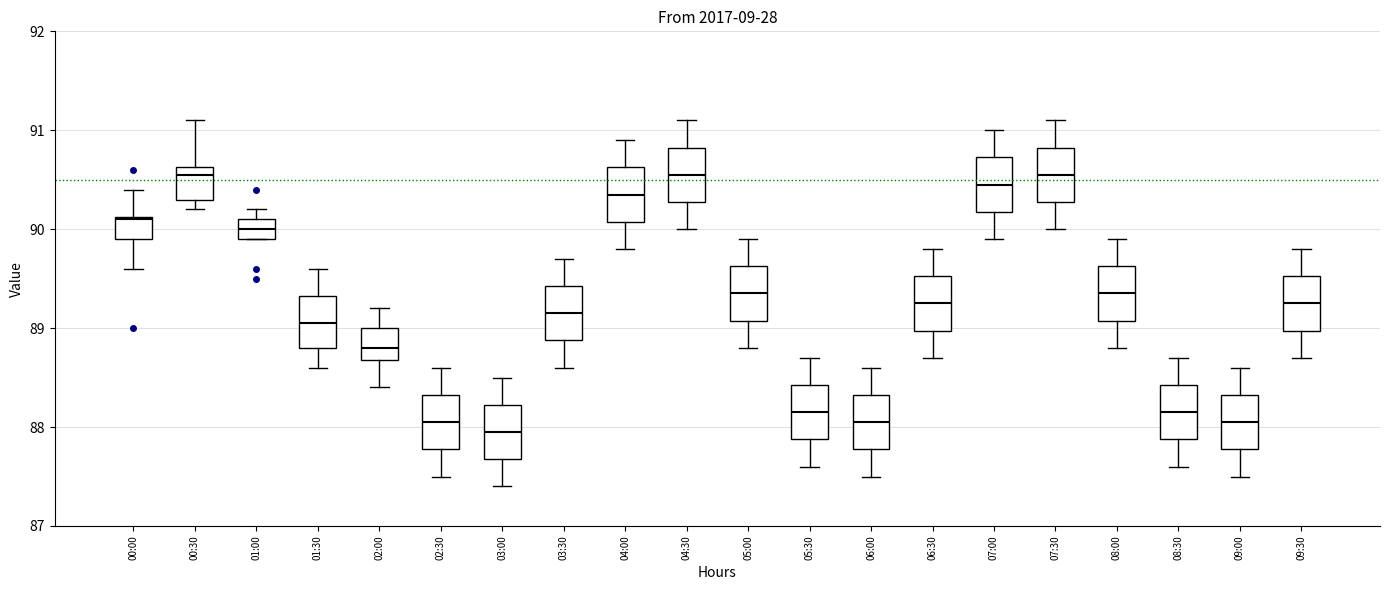

Where does the upper whisker of the box for 09:30 end on the y-axis? The values are not printed on the chart, so give them approximately, as read against the axis.

89.8